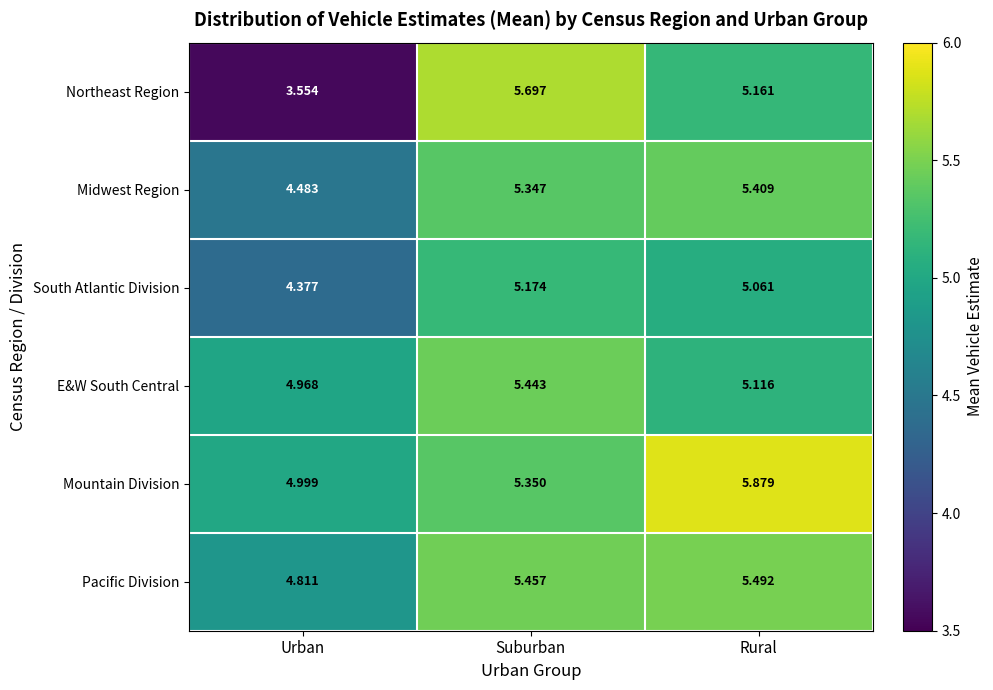

At which label does Mountain Division first exceed 5?

Suburban